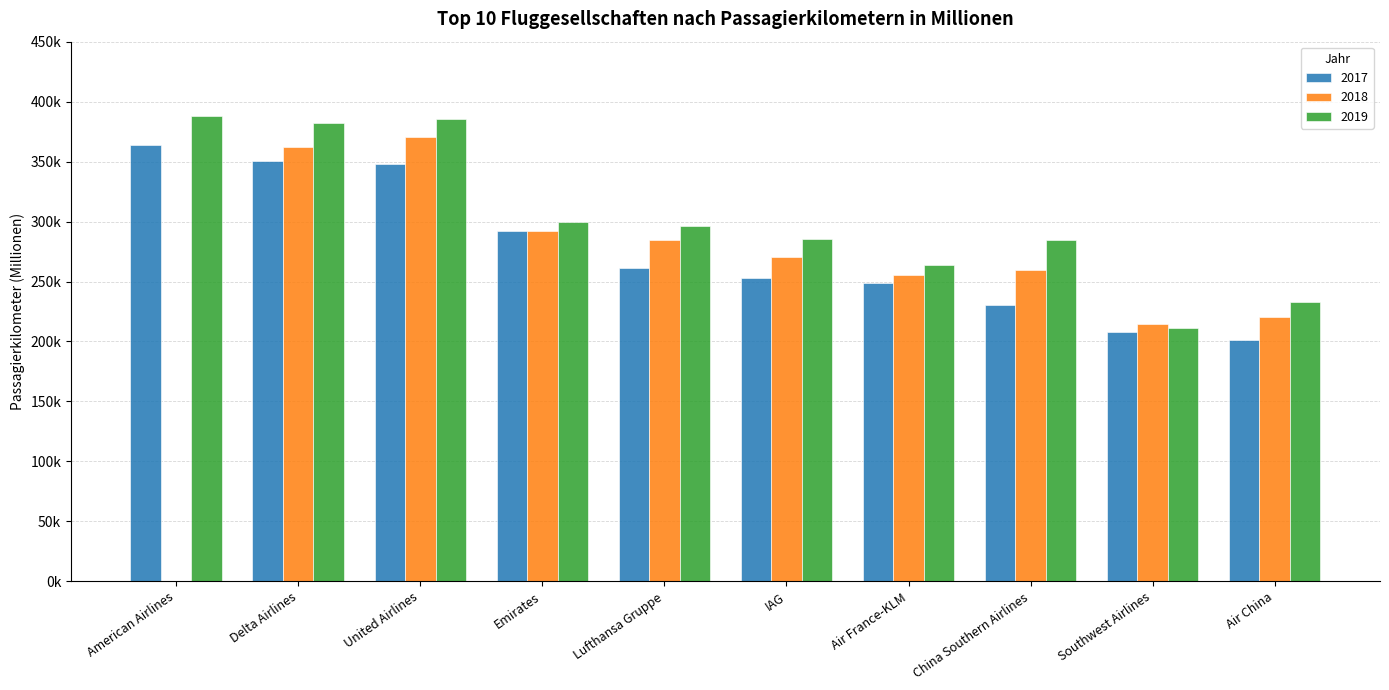

What are all the series names shown in the legend?

2017, 2018, 2019